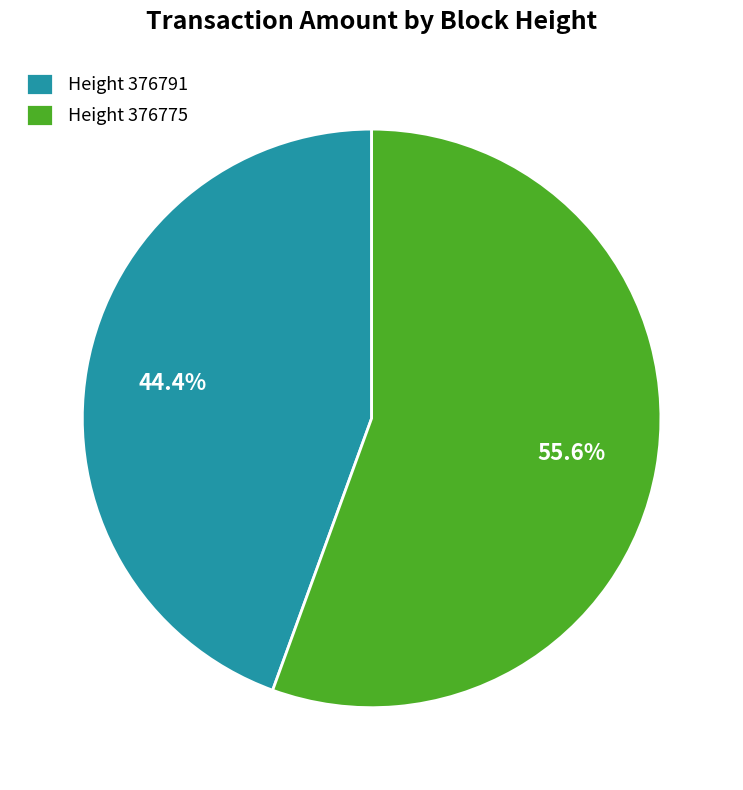

Count the number of slices in the pie.

2